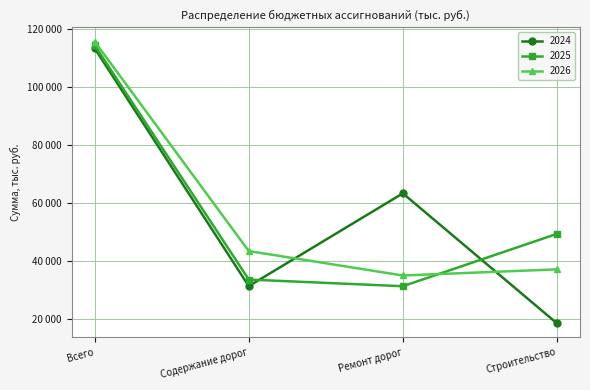

Which series has the largest range (max minus min)?

2024